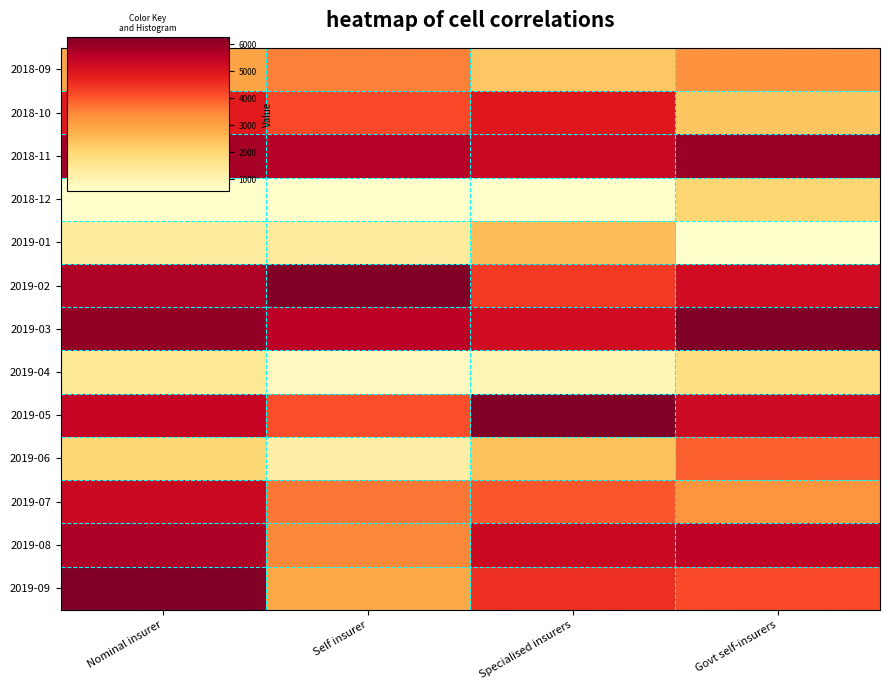

How many distinct data groups are displayed?

13